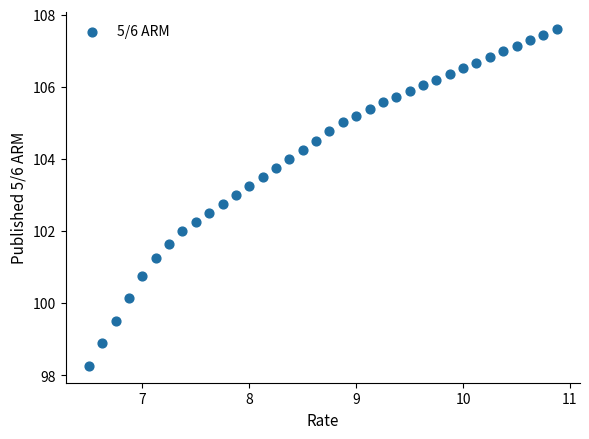

What is the range of X values (max minus min)?

4.4